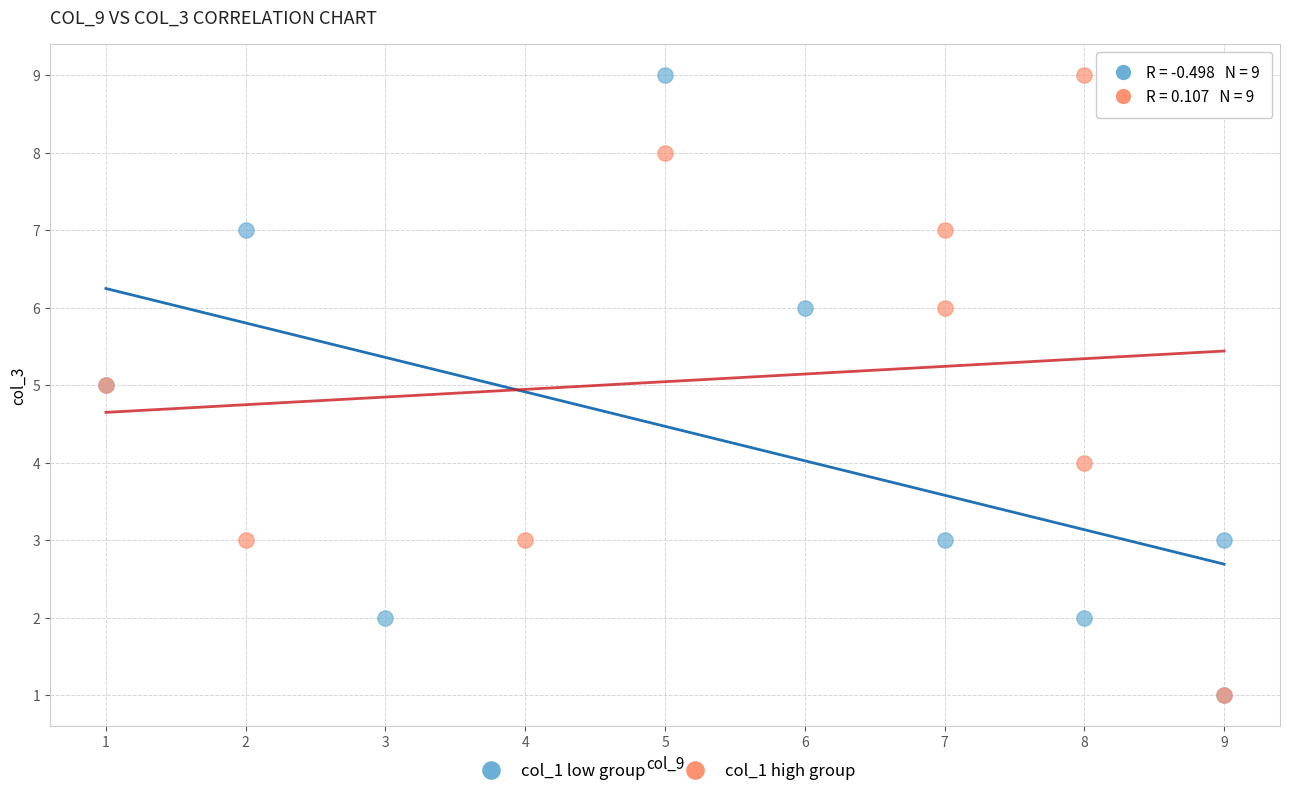

What are all the series names shown in the legend?

col_1 low group, col_1 high group